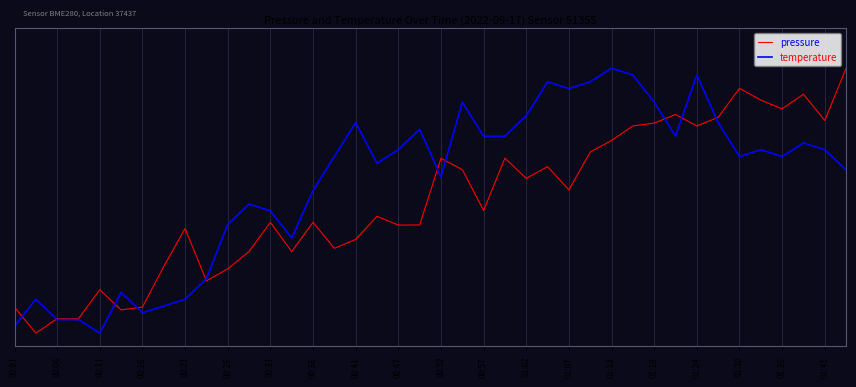

True or false: temperature and pressure cross at least once.

True